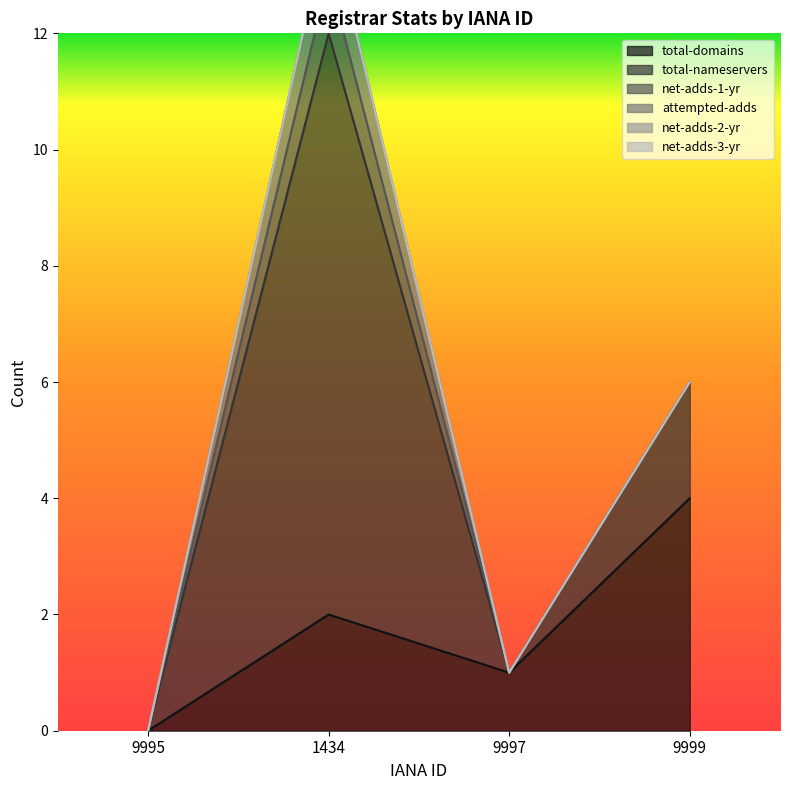

The value of net-adds-2-yr at 9999 is 0. True or false?

True